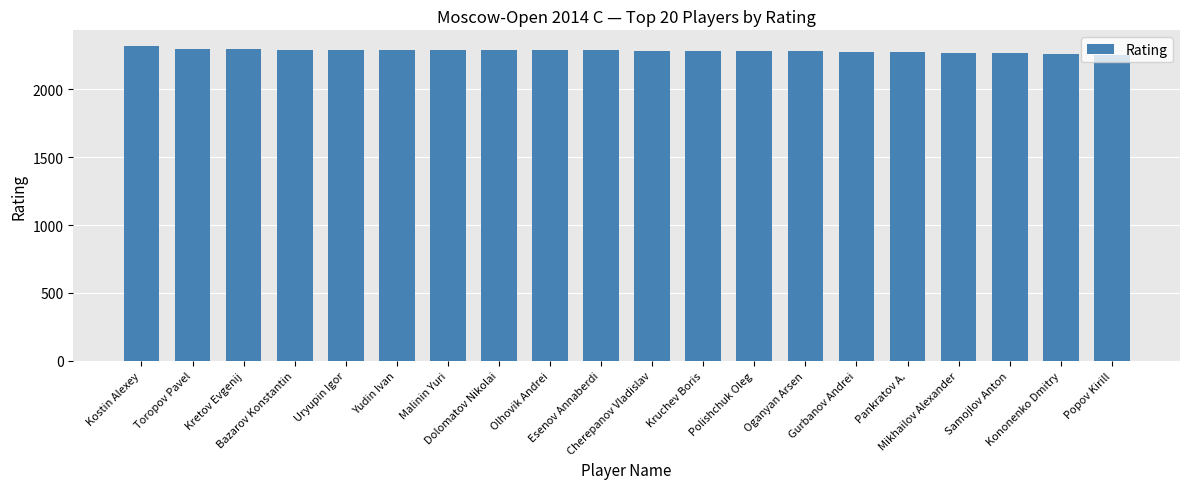

What is the average value?

2284